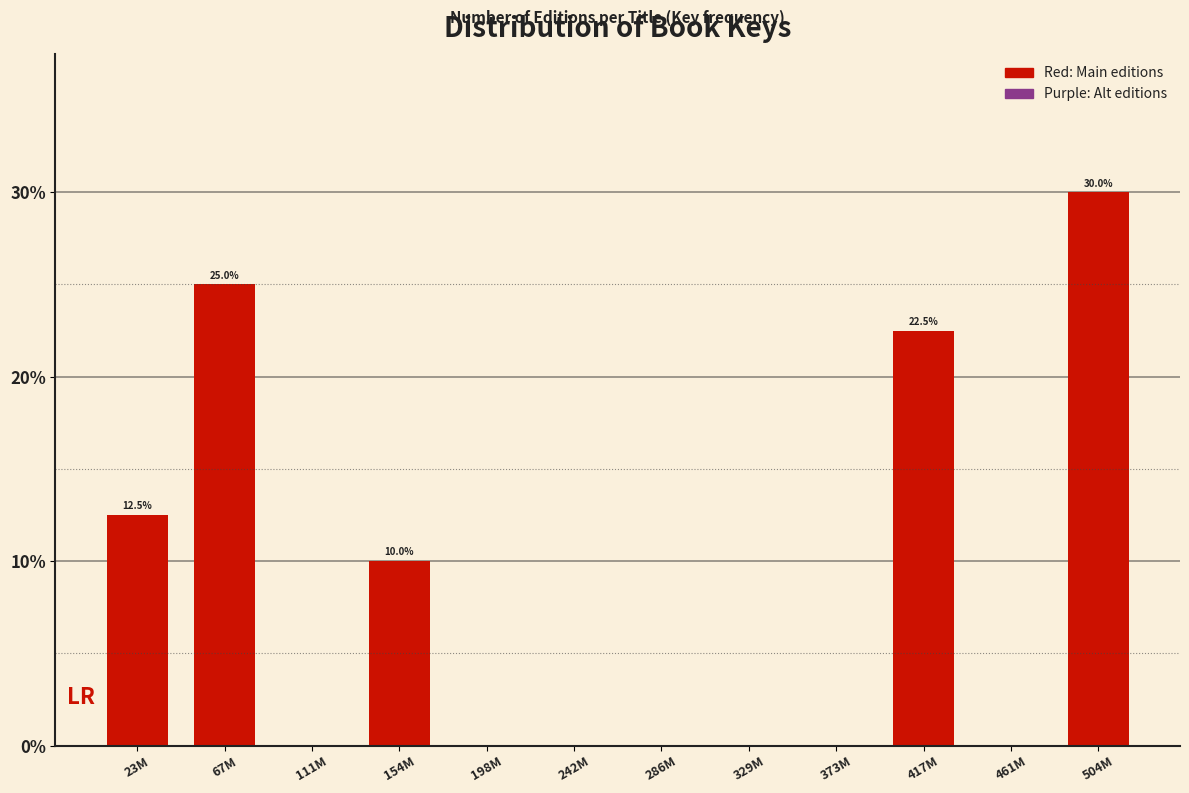

Reading right to left, what are all the values shown in this chart?

504M=30.0	461M=0.0	417M=22.5	373M=0.0	329M=0.0	286M=0.0	242M=0.0	198M=0.0	154M=10.0	111M=0.0	67M=25.0	23M=12.5